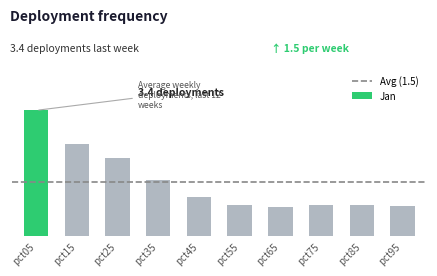

Which has a higher value, pct05 or pct75?

pct05